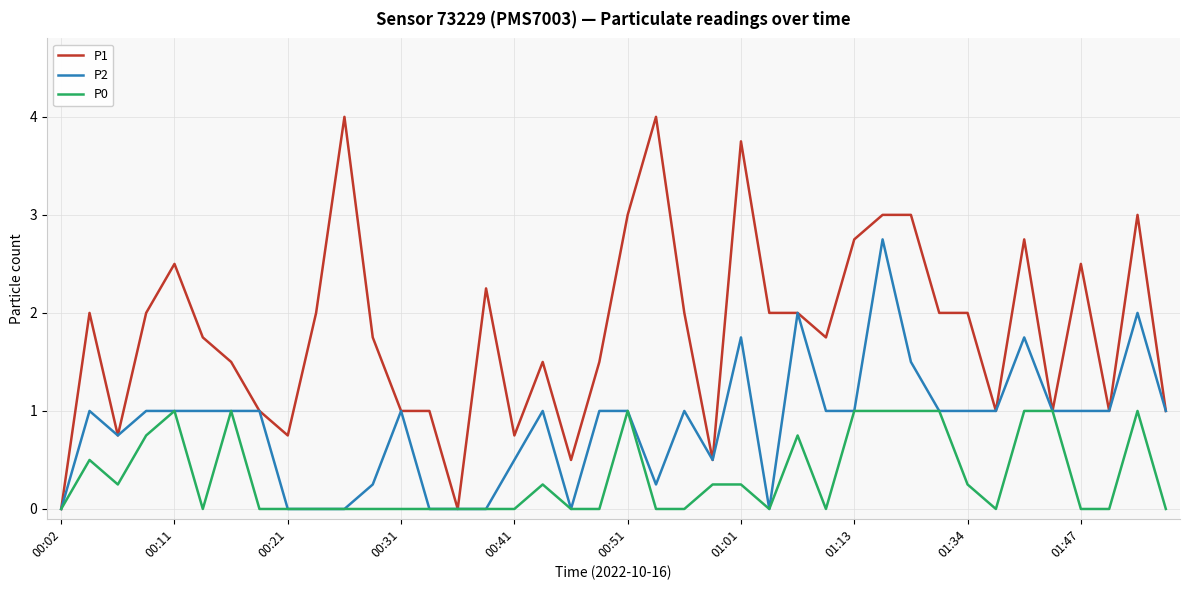

True or false: P0 has more than 0 points higher than both neighbors.

True